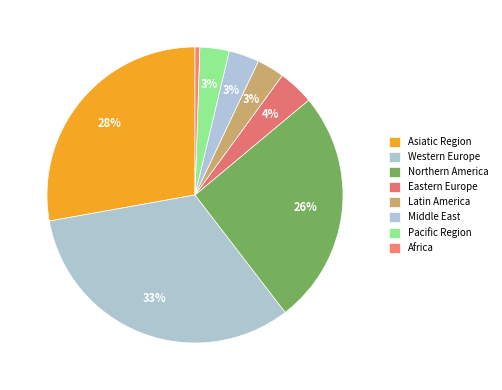

True or false: Eastern Europe accounts for 24% of the total.

False